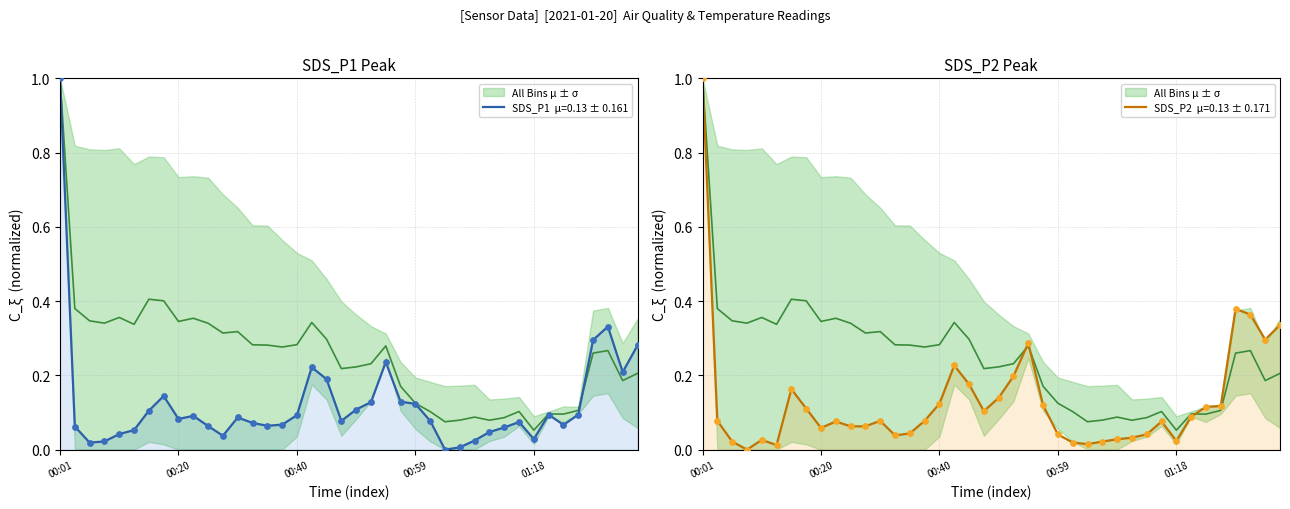

Which series has the largest total across all categories?

SDS_P2